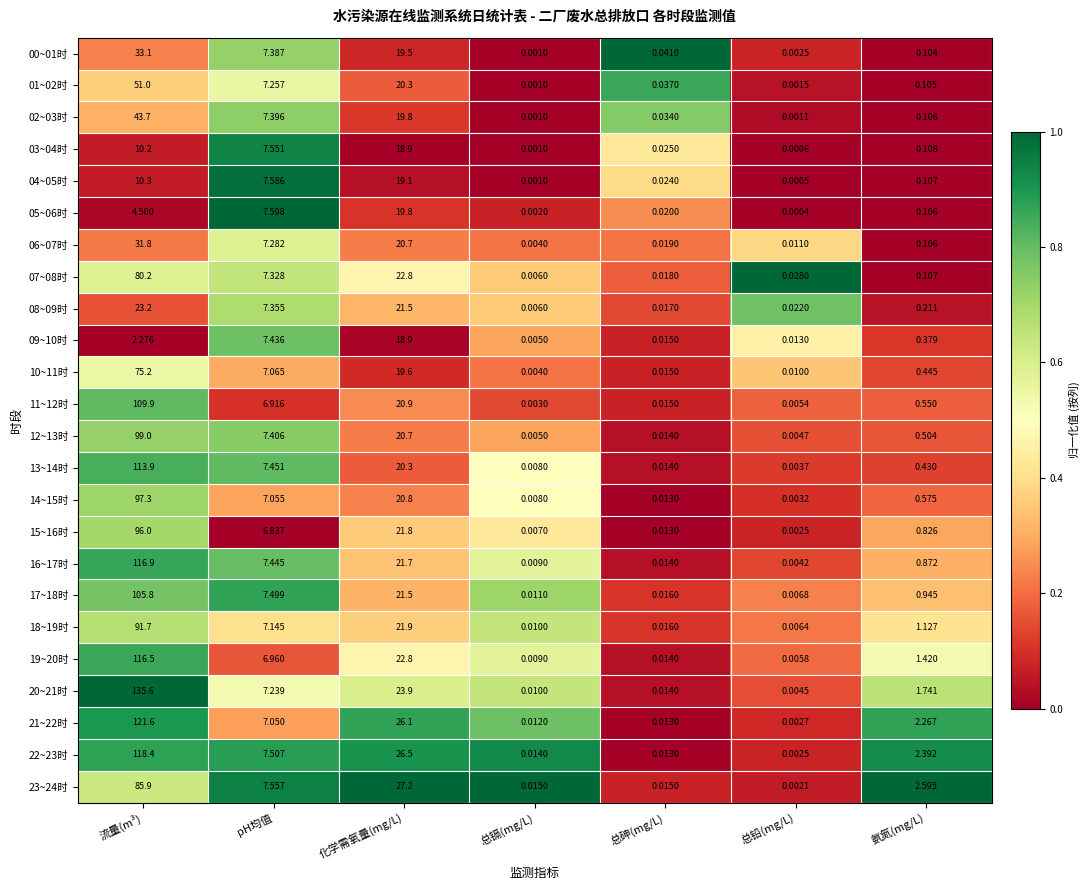

Which category has the highest value across all series?

流量(m³)